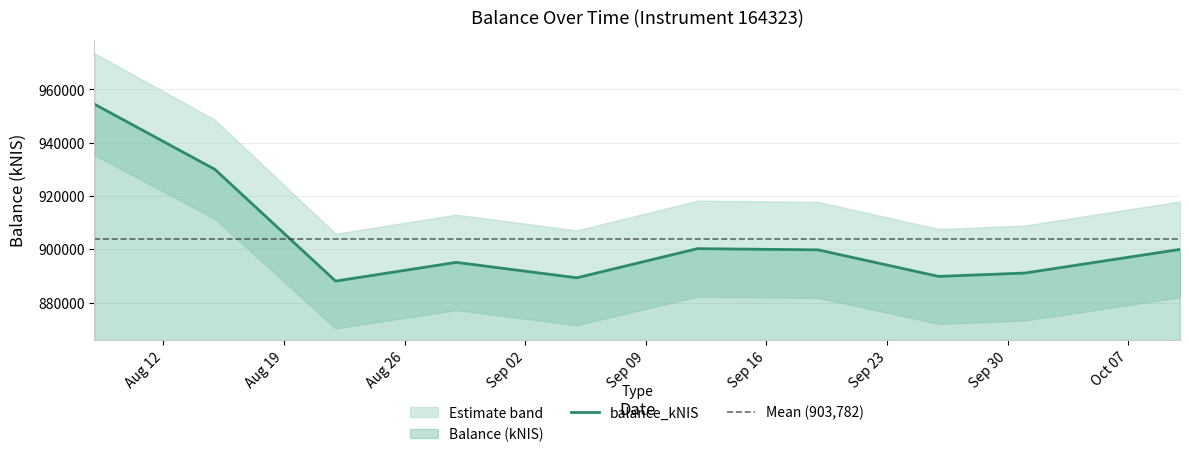

True or false: the data shows 888065.2 at 2024-08-22.

True